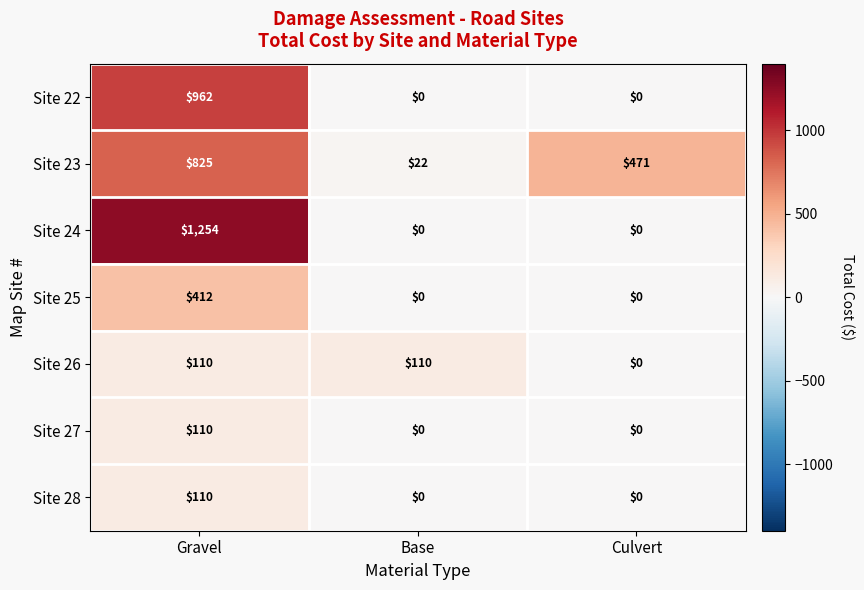

What is the average value of the Site 27 series?

37